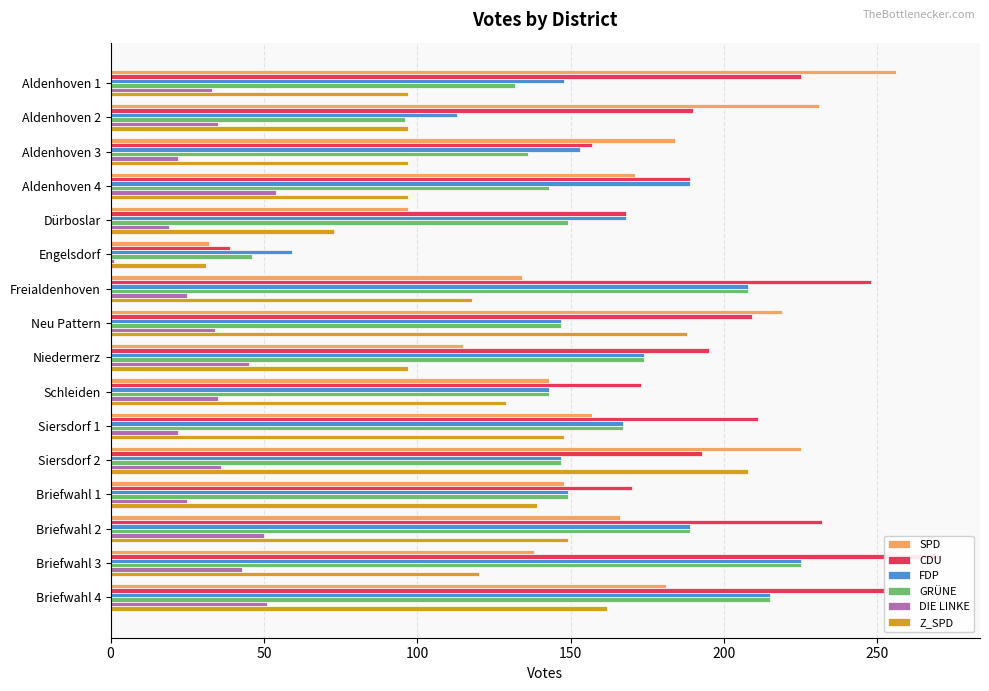

What value does the SPD series have at Siersdorf 1, to the nearest 10?

160